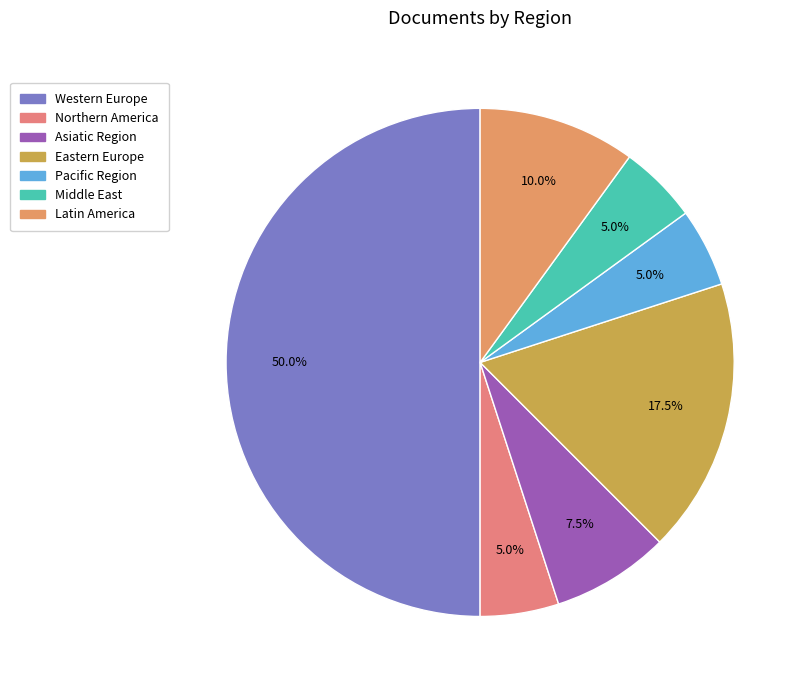

The Latin America slice represents 17% of the pie. True or false?

False